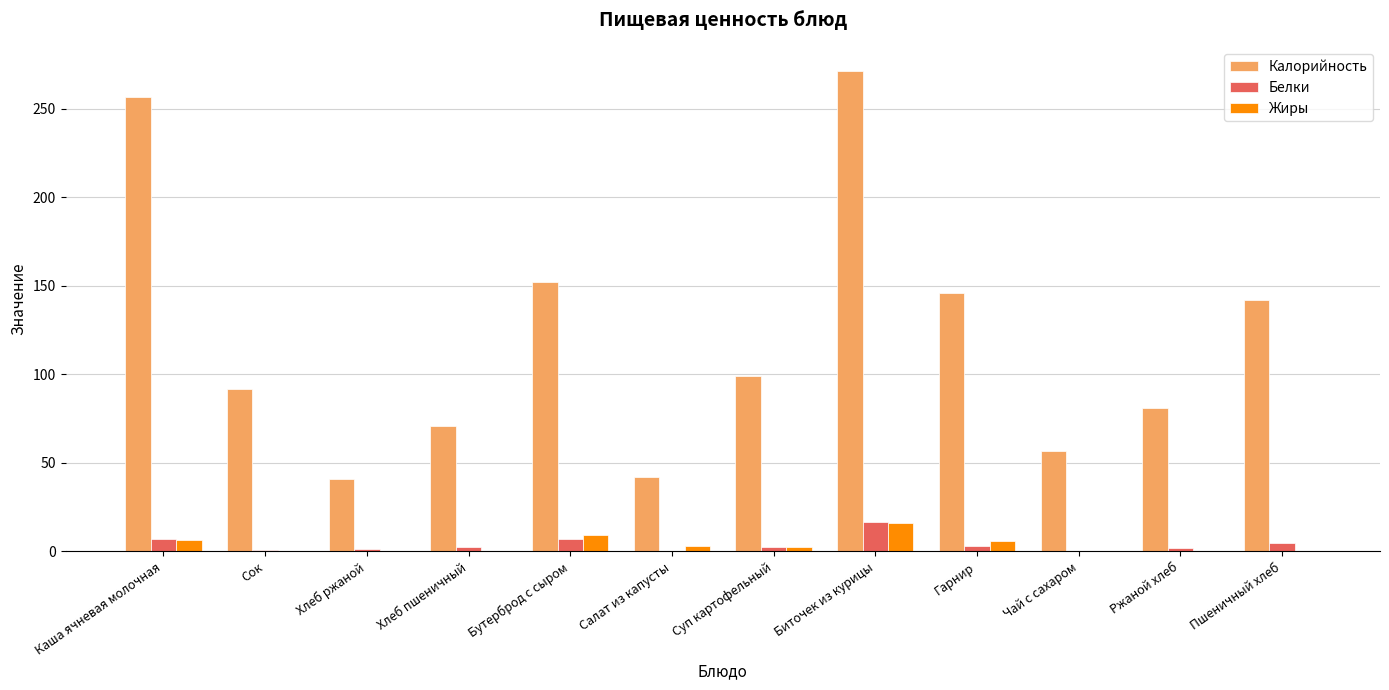

How many data points does each series have?

12